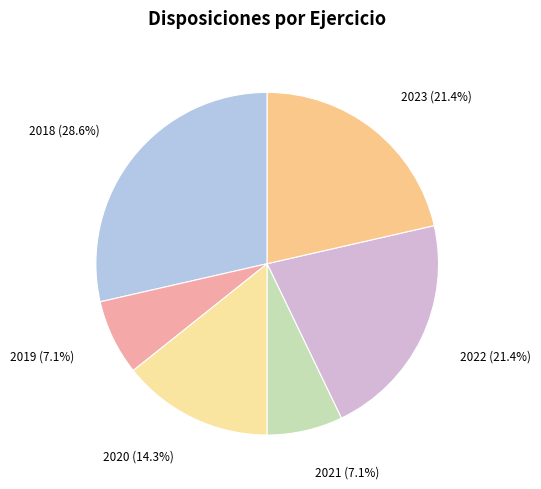

To the nearest percent, what is the average slice percentage?

17%